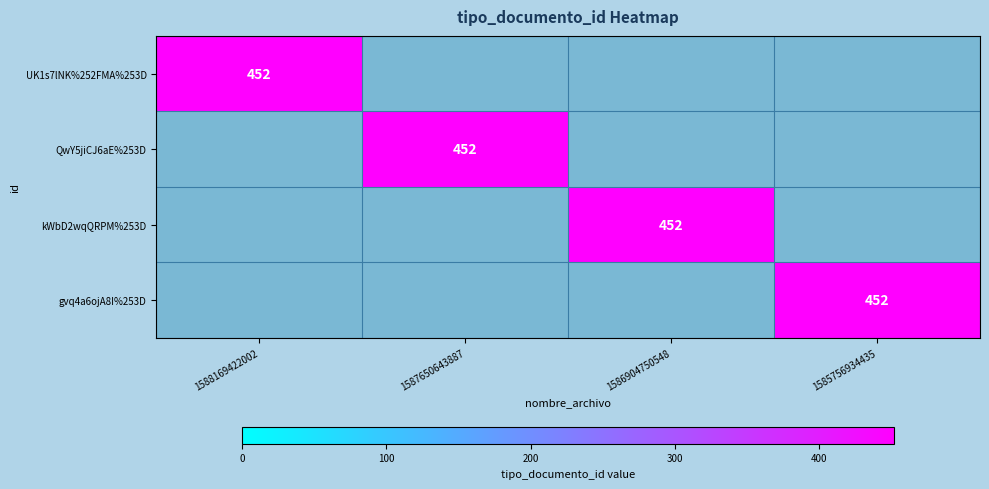

What is the average value of the QwY5jiCJ6aE%253D series?

113